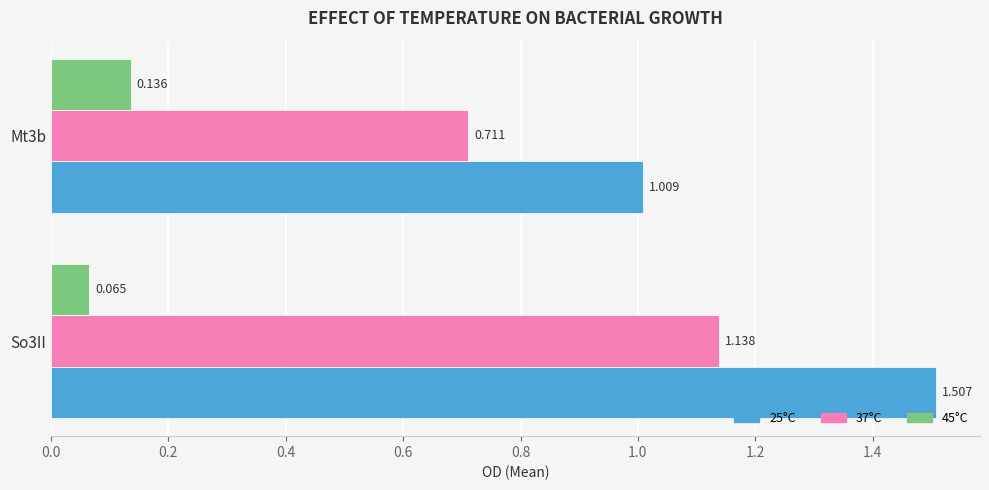

How many series are shown in this chart?

3